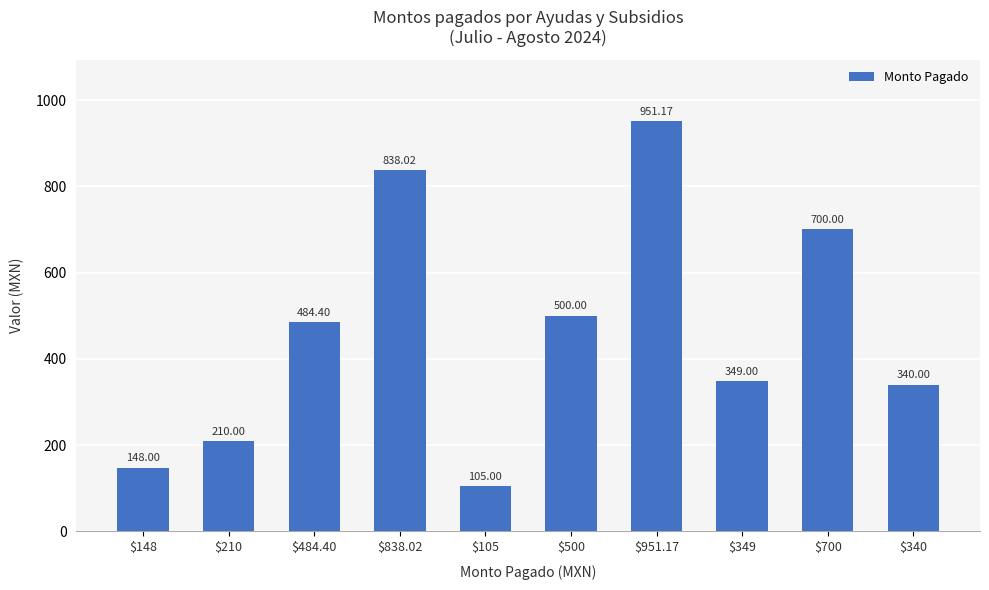

Which category has the highest value across all series?

$951.17